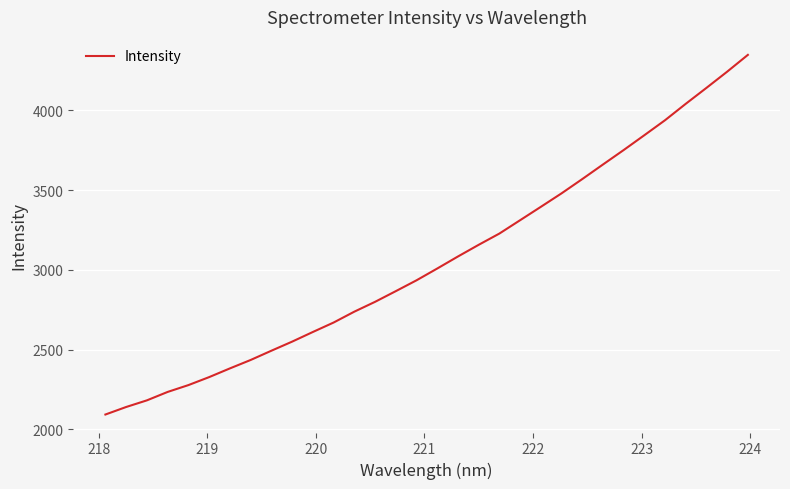

What is the maximum value shown in the chart?

4347.3